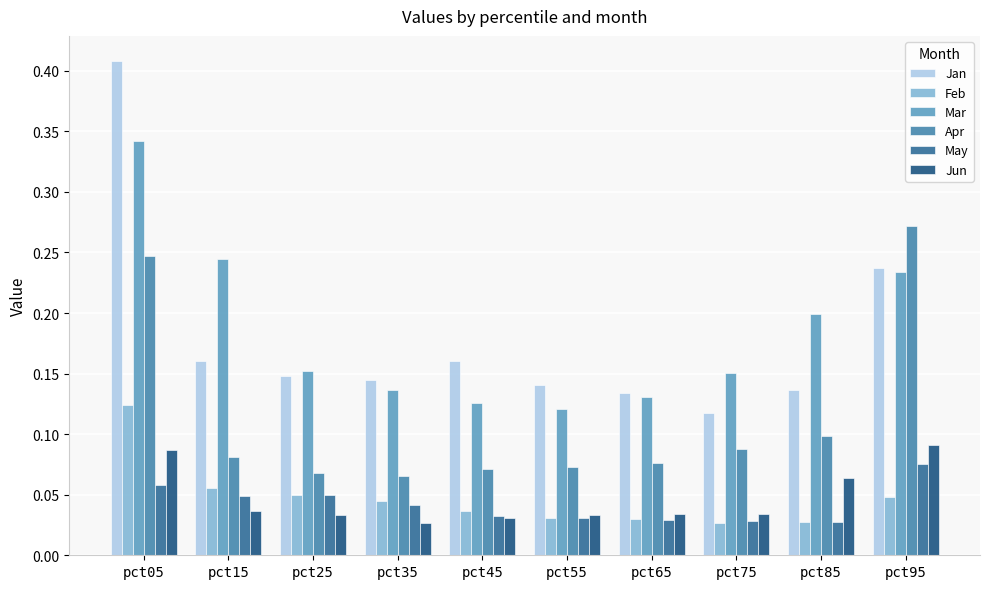

Between pct15 and pct45, which series saw the biggest shift?

Mar